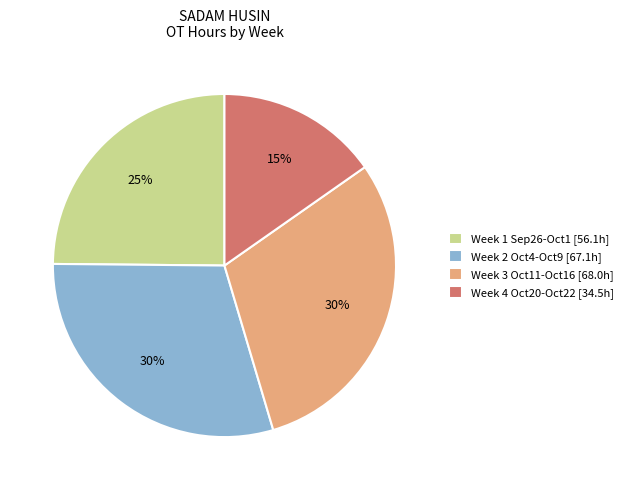

Is it true that Week 4 Oct20-Oct22 [34.5h] is 21% of the pie?

False